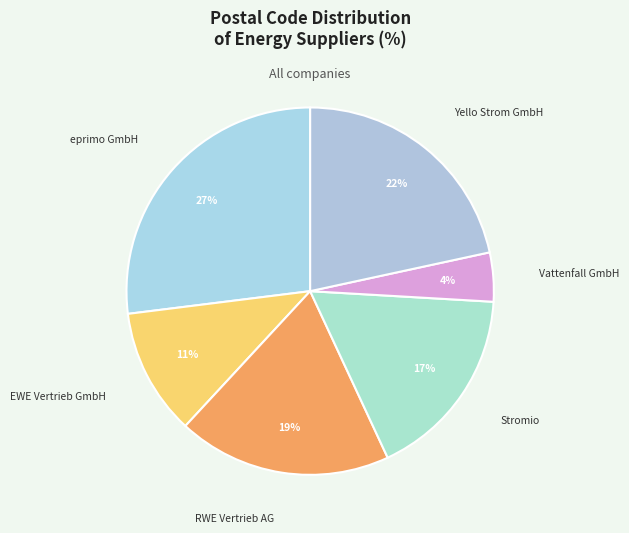

What percentage is the Stromio slice, to the nearest percent?

17%